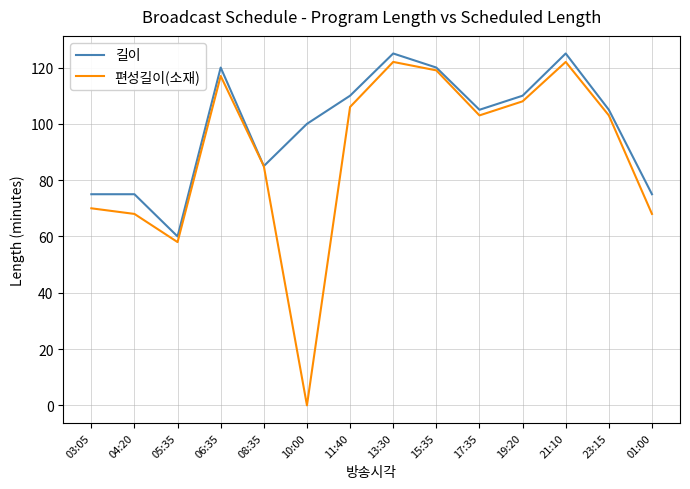

What is the maximum value for 길이?

125